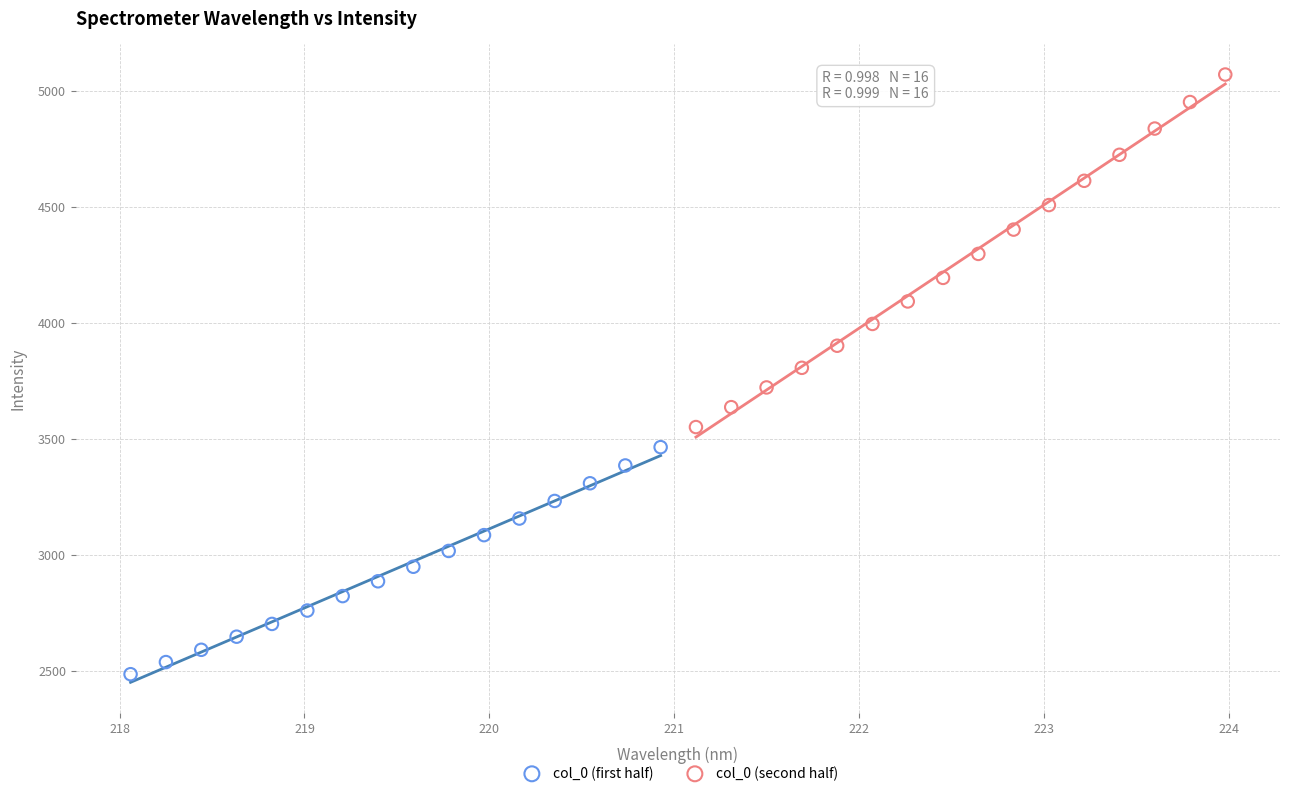

Which series has the largest Y range (max minus min)?

col_0 (second half)